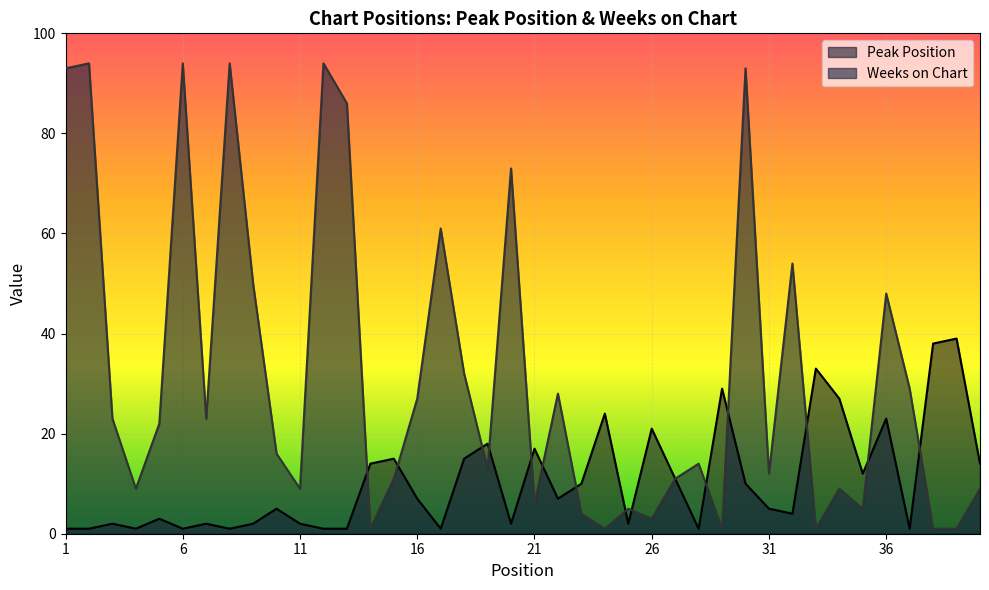

Which series has the largest range (max minus min)?

Weeks on Chart